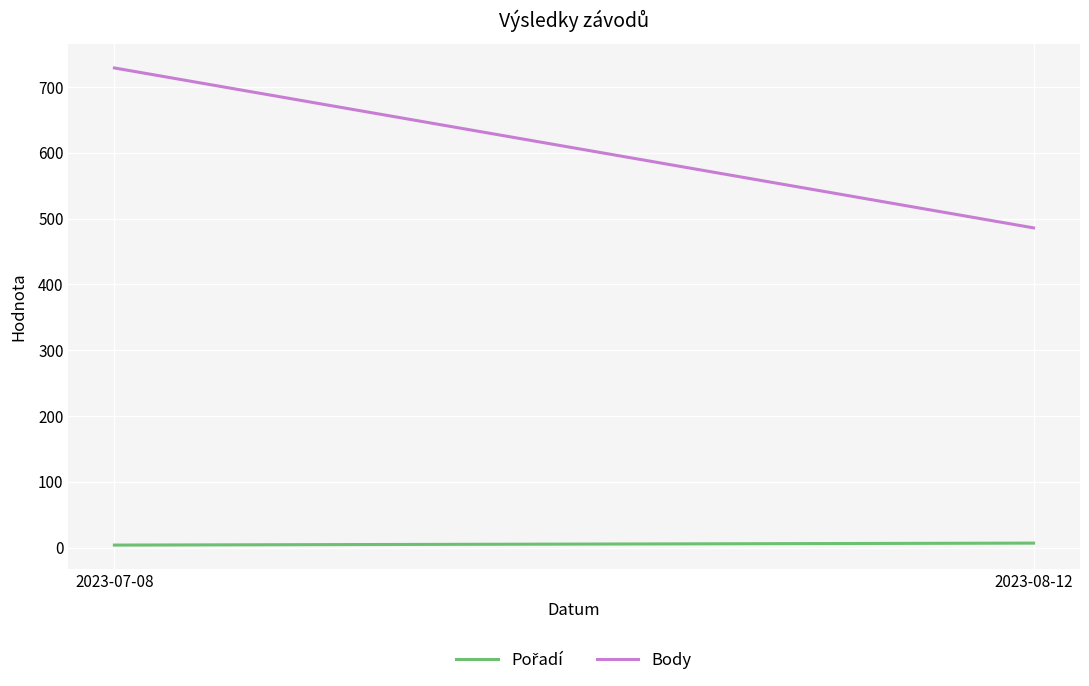

Is it true that Pořadí equals 4 at 2023-08-12?

False